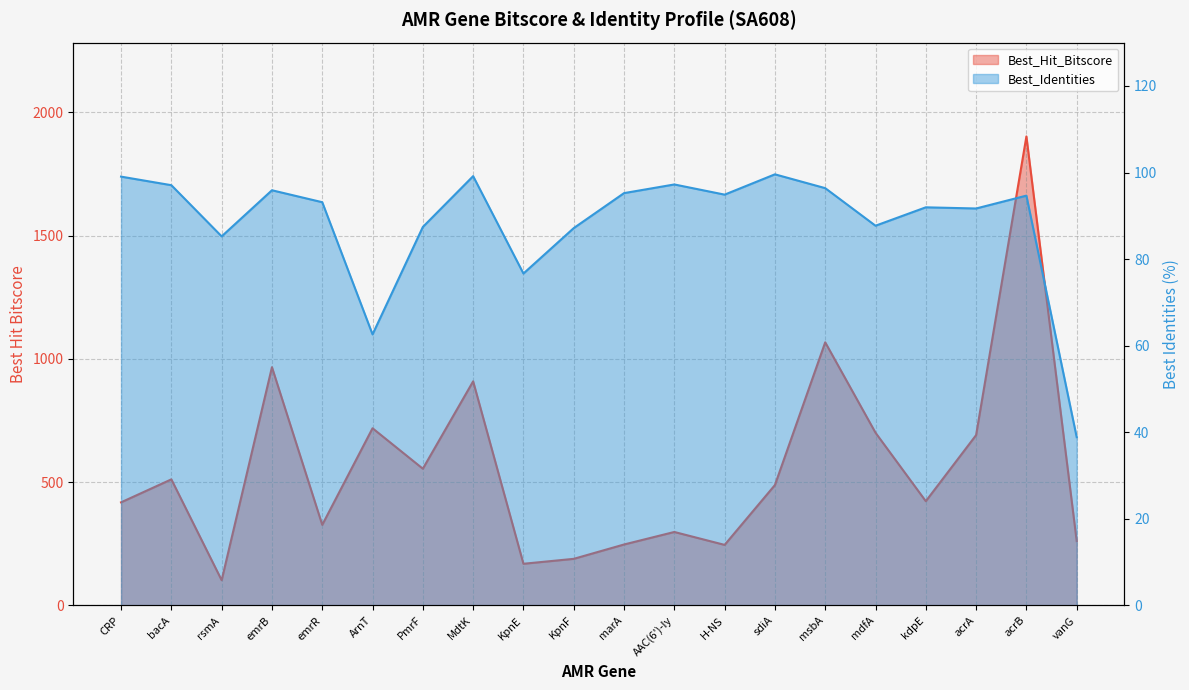

What position from the right is emrB?

17